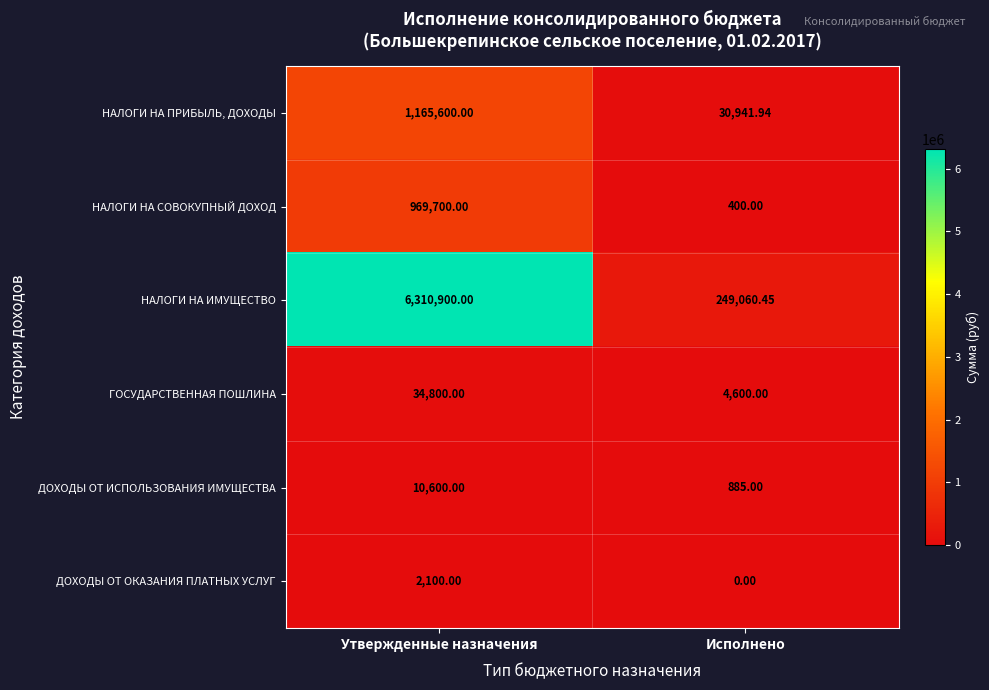

List the series in order of their peak value, lowest first.

ДОХОДЫ ОТ ОКАЗАНИЯ ПЛАТНЫХ УСЛУГ, ДОХОДЫ ОТ ИСПОЛЬЗОВАНИЯ ИМУЩЕСТВА, ГОСУДАРСТВЕННАЯ ПОШЛИНА, НАЛОГИ НА СОВОКУПНЫЙ ДОХОД, НАЛОГИ НА ПРИБЫЛЬ, ДОХОДЫ, НАЛОГИ НА ИМУЩЕСТВО